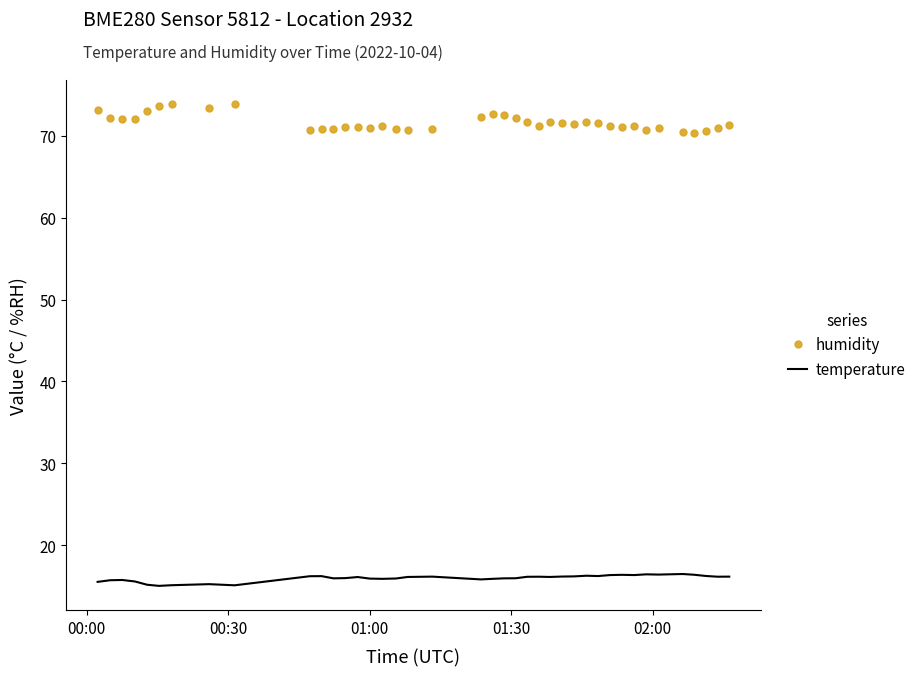

Which series has the largest range (max minus min)?

humidity